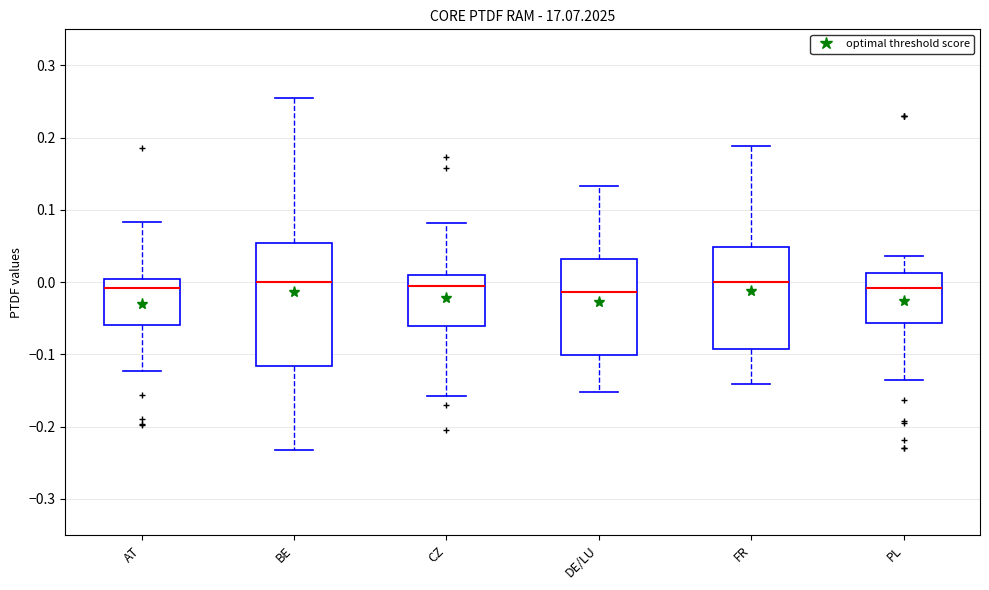

Where does the lower whisker of the box for DE/LU end on the y-axis? The values are not printed on the chart, so give them approximately, as read against the axis.

-0.15